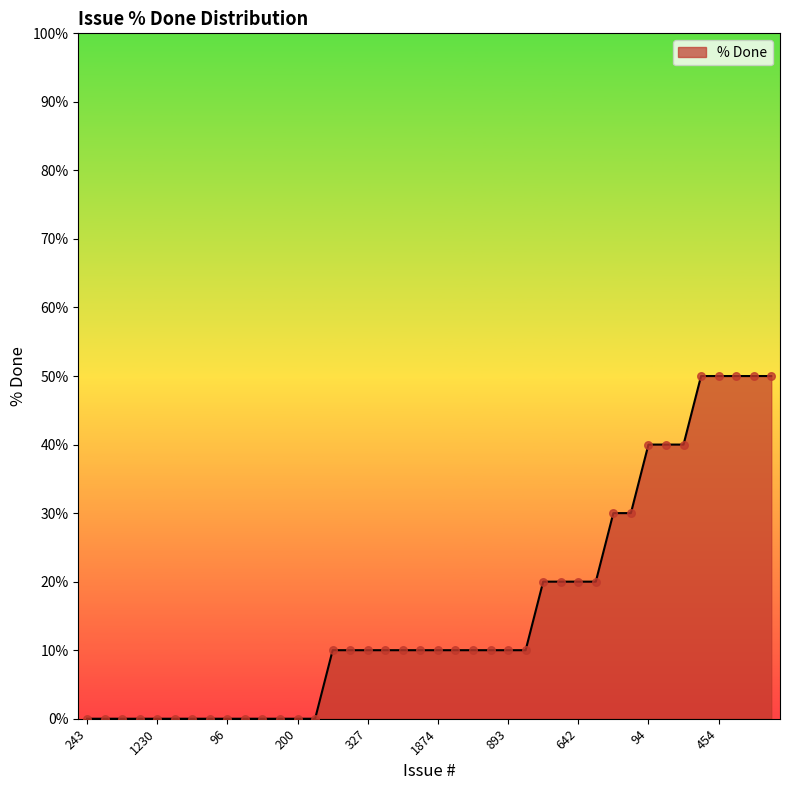

What is the difference between the maximum and minimum values?

50